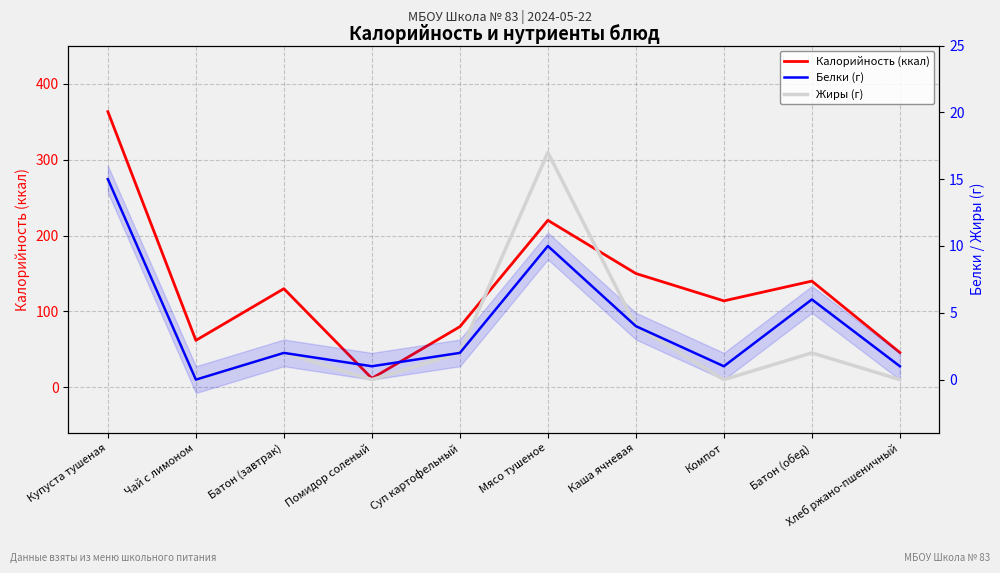

The value of Калорийность (ккал) at Помидор соленый is 12. True or false?

True